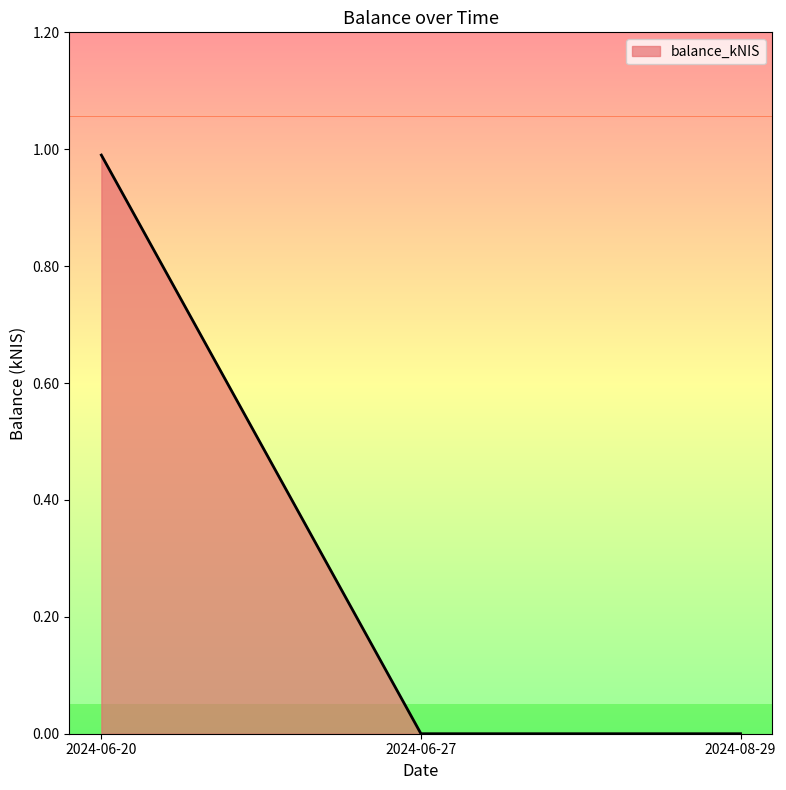

What position from the left is 2024-06-27?

2